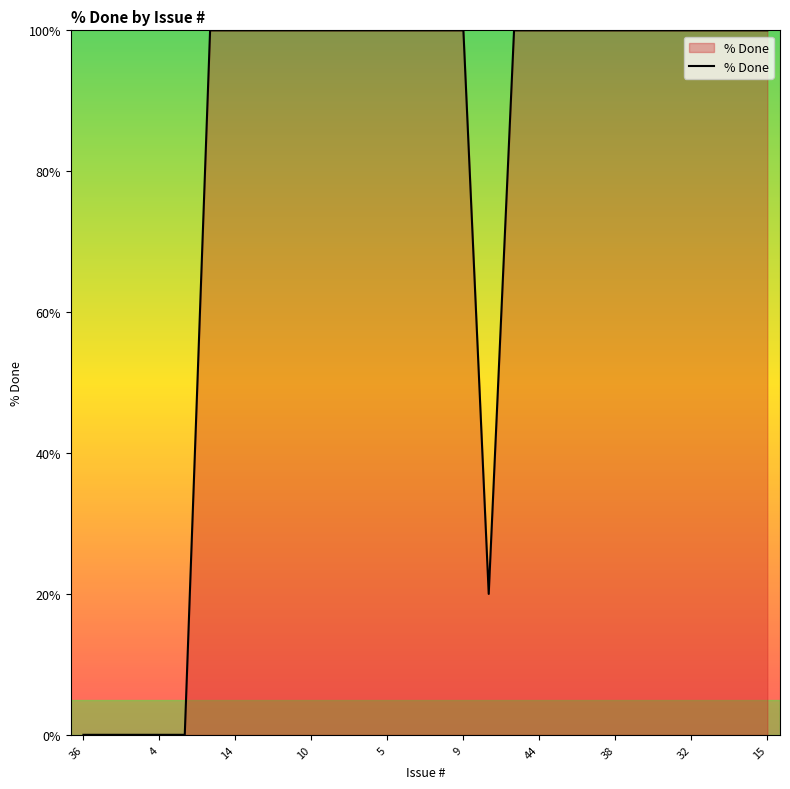

What is the greatest value displayed?

100